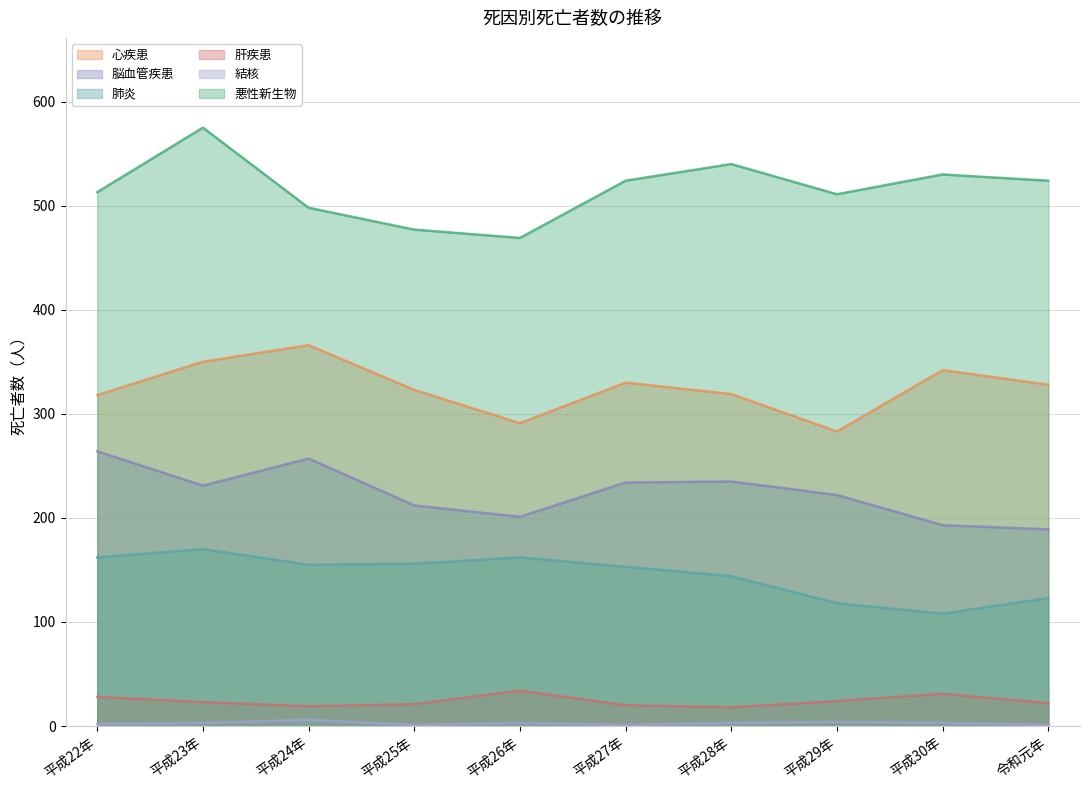

What is the label of the 3rd point from the right?

平成29年